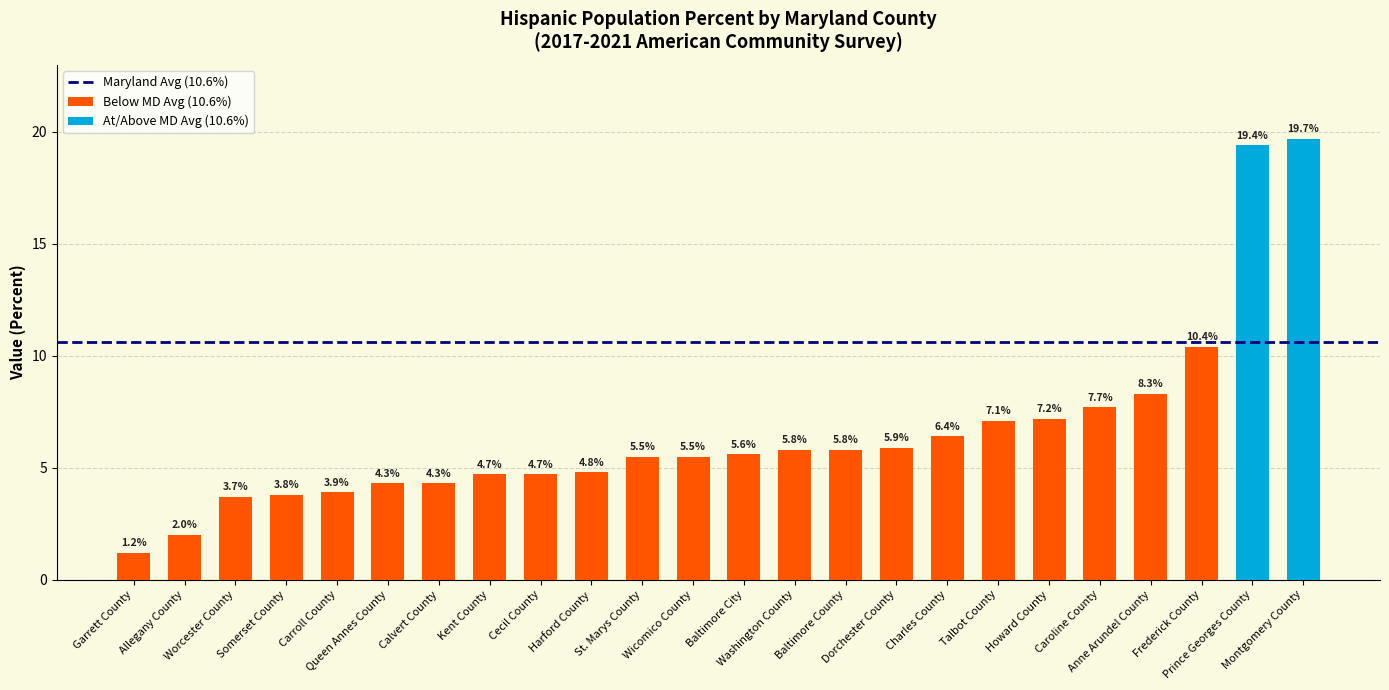

How many values exceed 5?

14